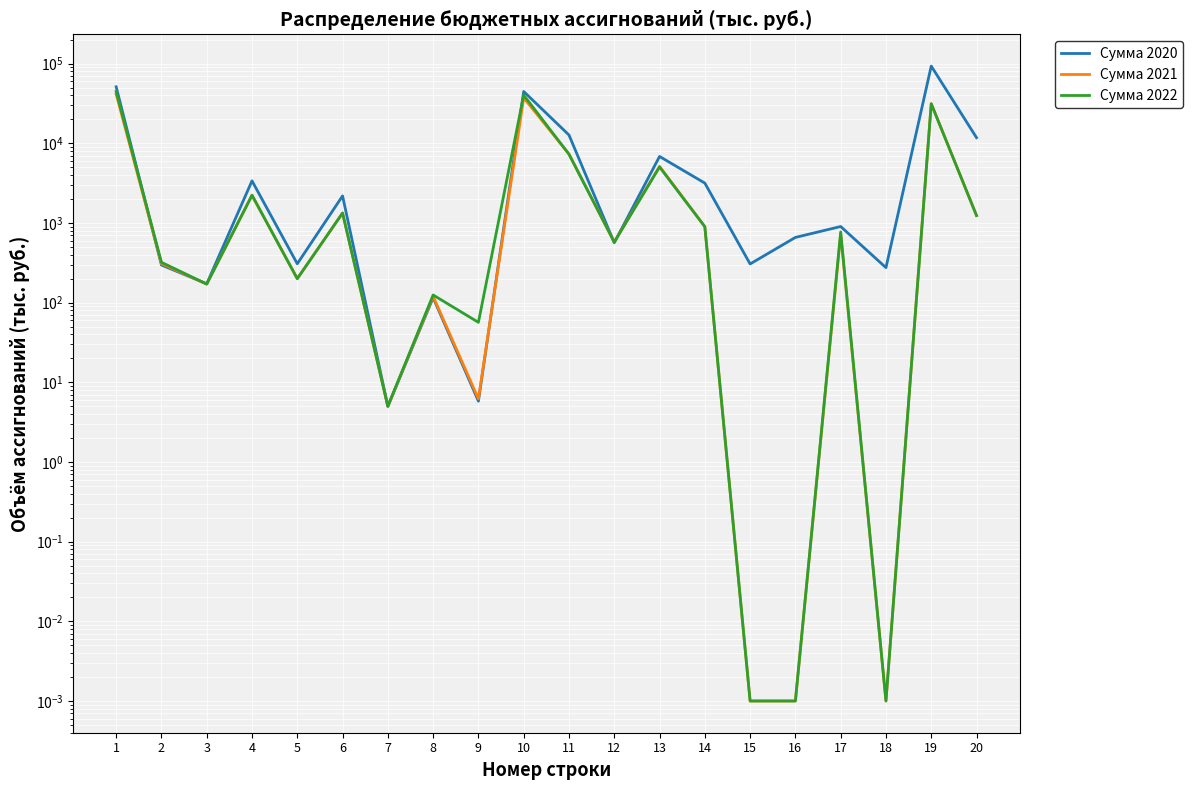

How many data points in Сумма 2022 are above 771?

10